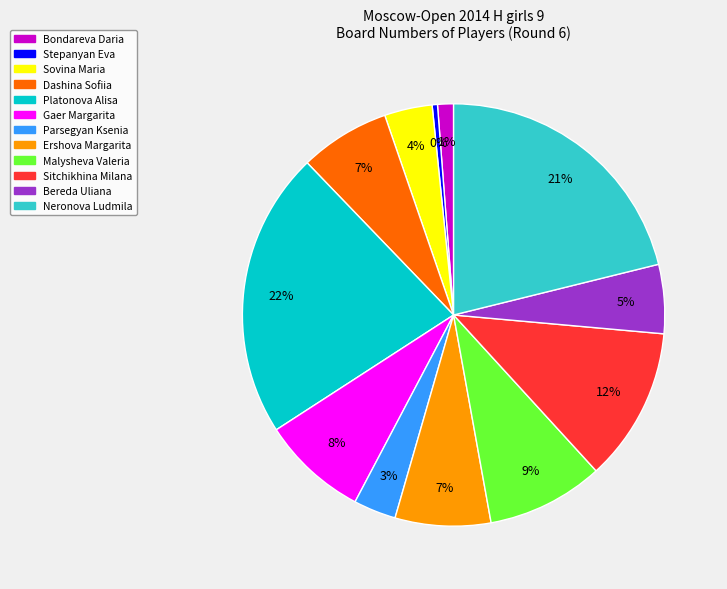

Between Gaer Margarita and Neronova Ludmila, which is larger?

Neronova Ludmila